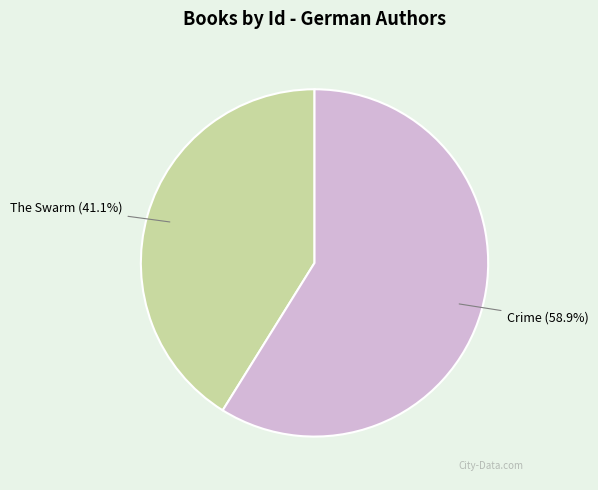

How many slices are in this pie chart?

2